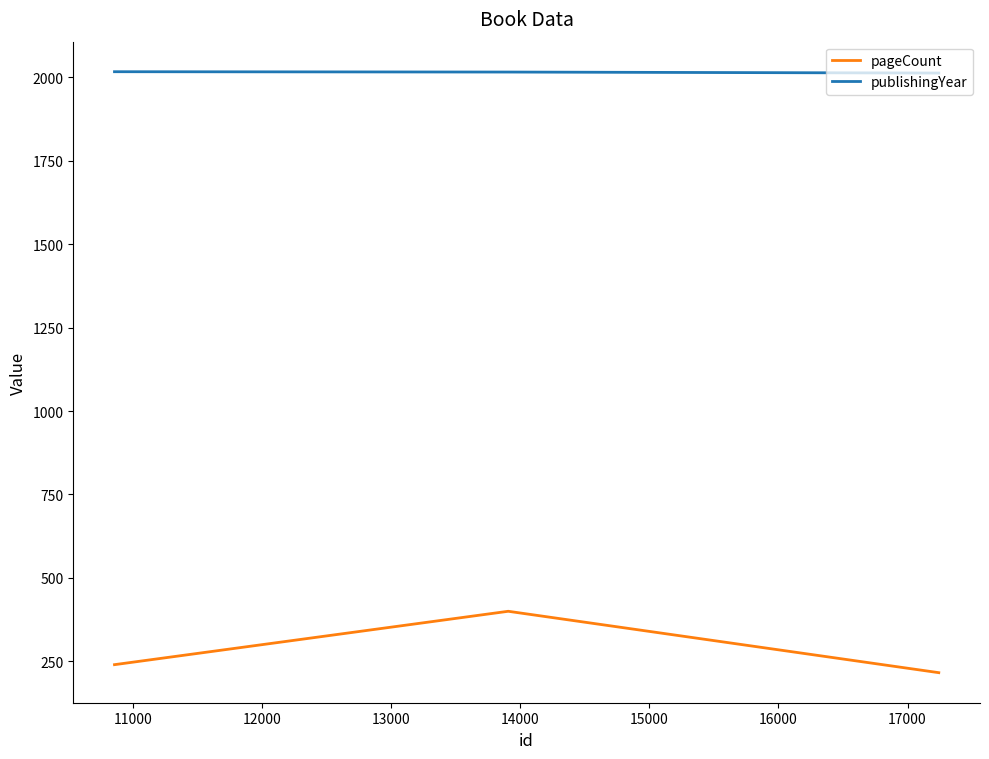

What is the sum of all publishingYear values?

6046